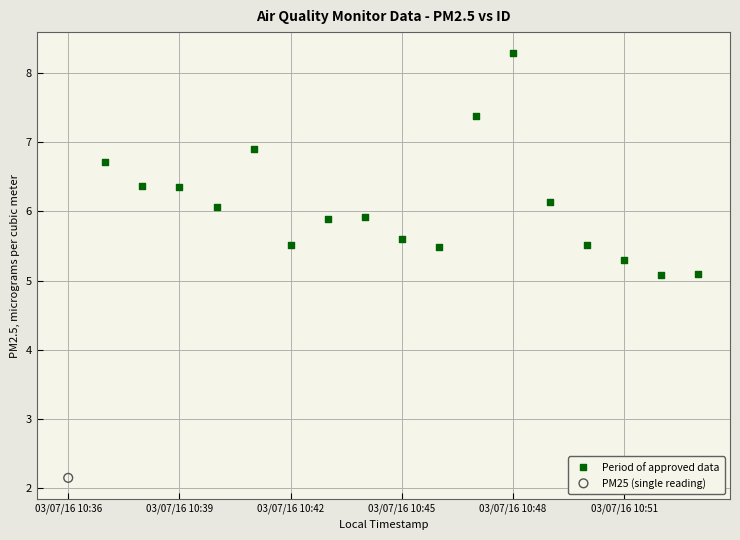

What are all the series names shown in the legend?

Period of approved data, PM25 (single reading)